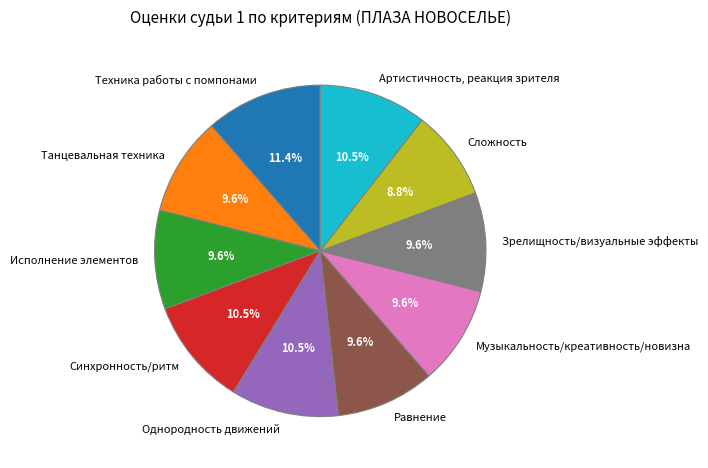

Which slice is the largest?

Техника работы с помпонами